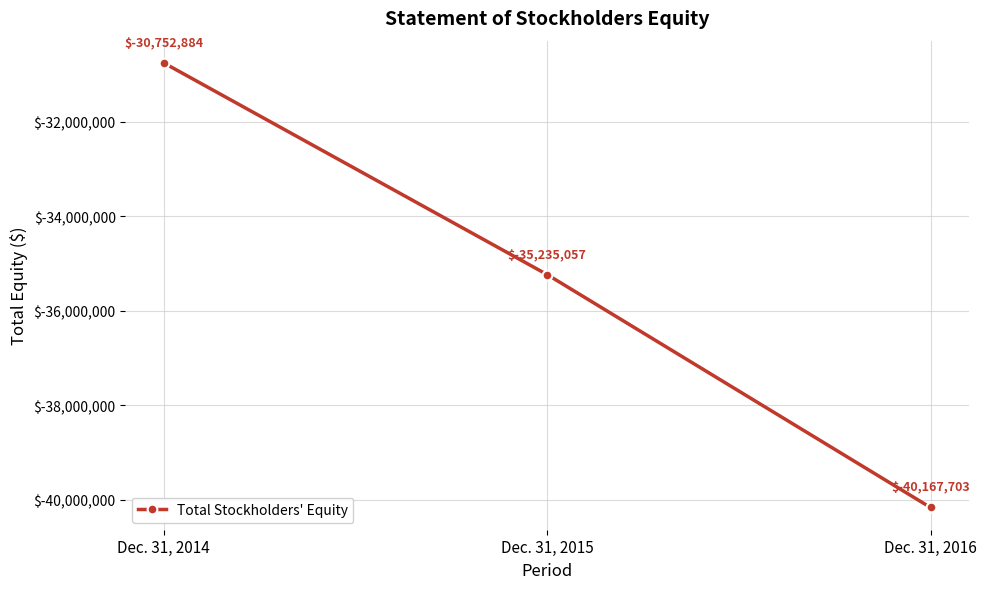

Does the chart have visible grid lines?

Yes